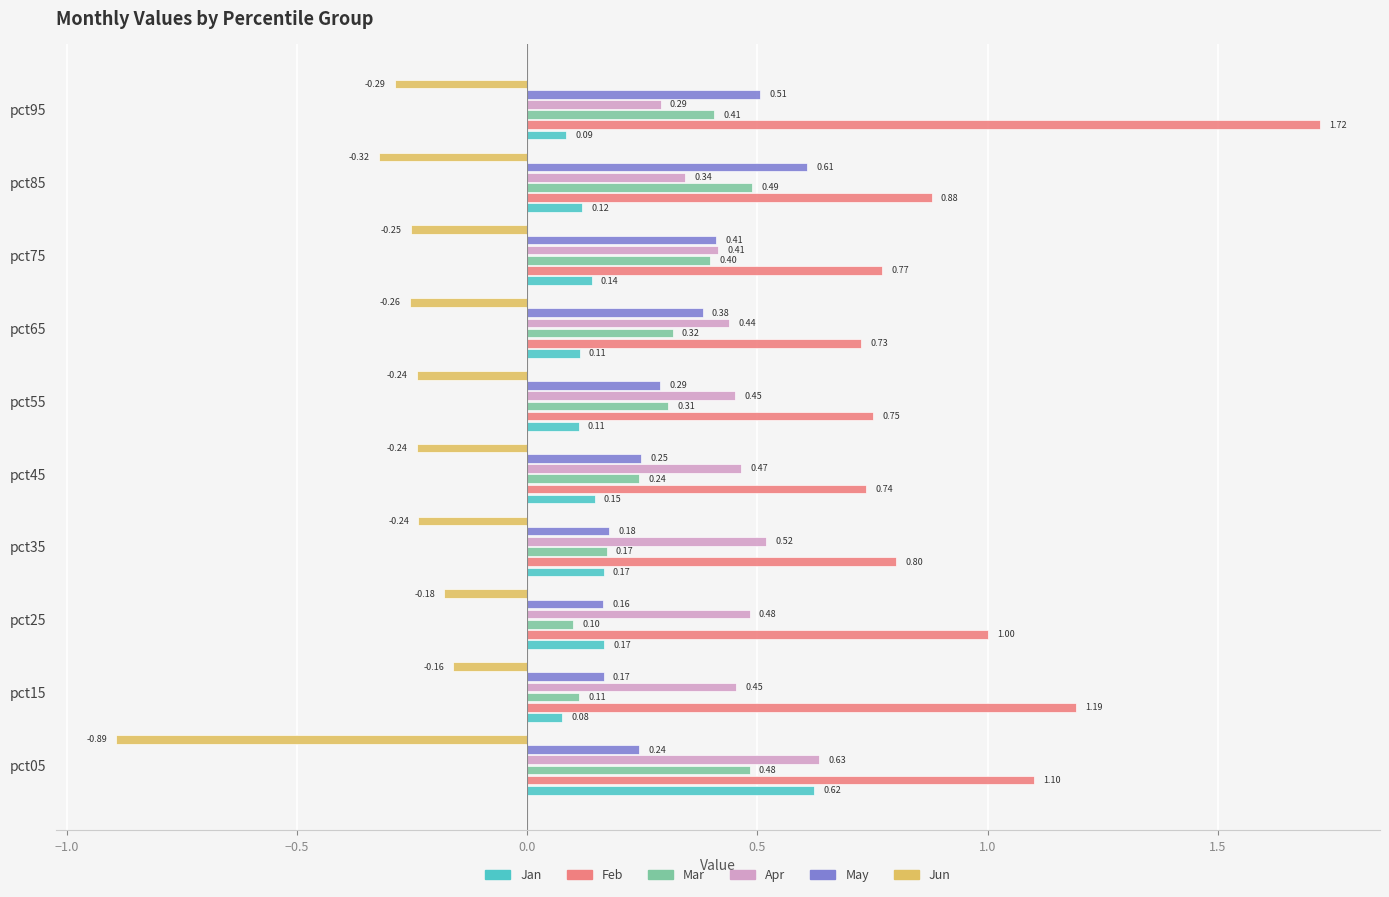

Which category has the highest value across all series?

pct95